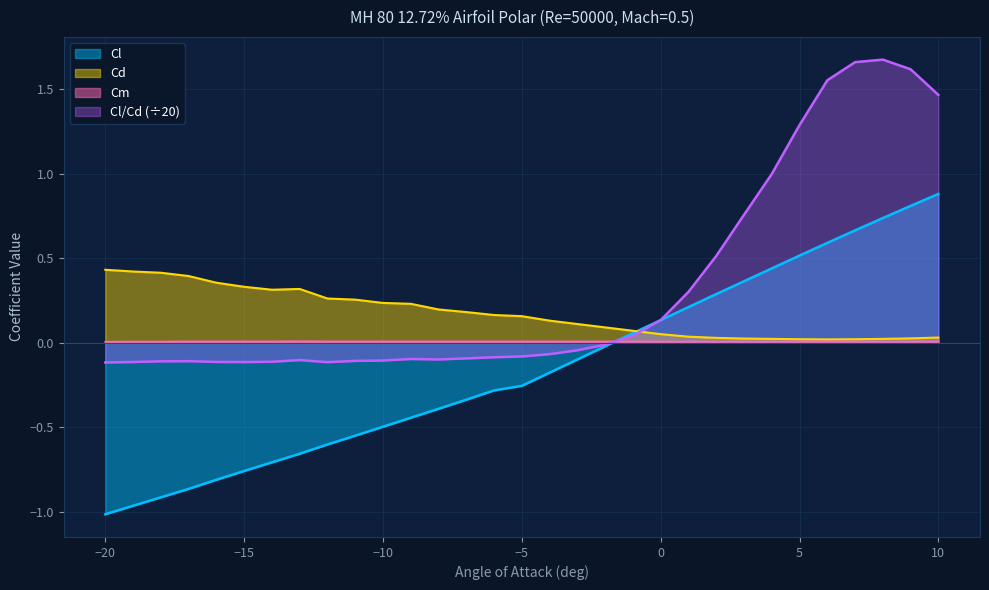

The Cl series shows -0.4 at -9. True or false?

True